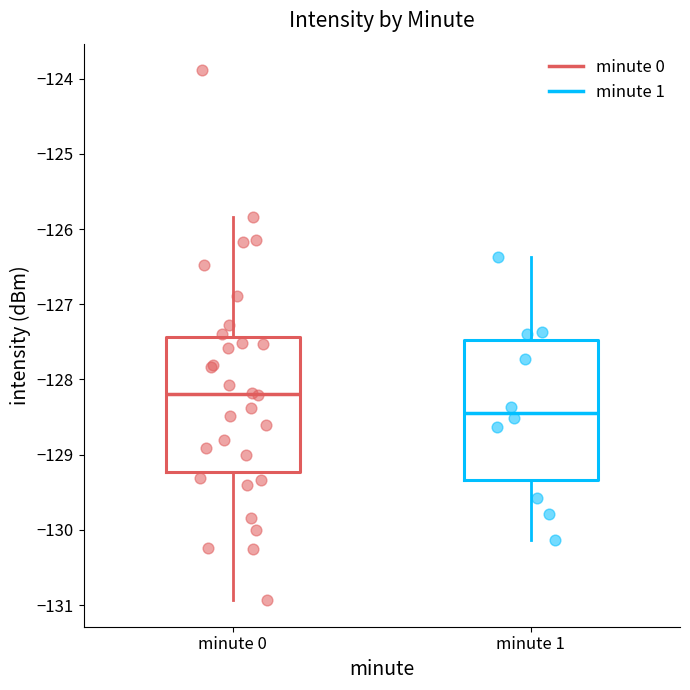

Where does the upper whisker of the box for minute 1 end on the y-axis? The values are not printed on the chart, so give them approximately, as read against the axis.

-126.4